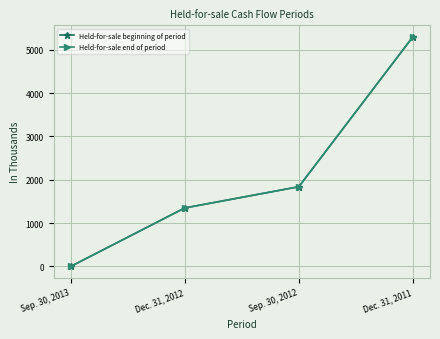

At which label is Held-for-sale end of period closest to 2650?

Sep. 30, 2012